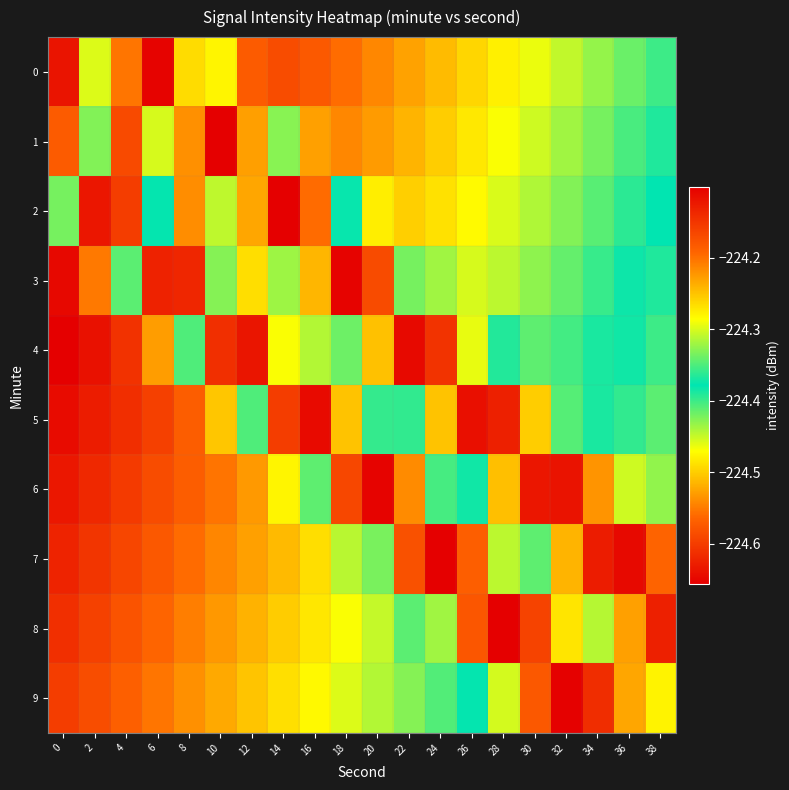

Reading right to left, list all the values displayed in this chart.

0: 38=-224.4	36=-224.4	34=-224.4	32=-224.4	30=-224.5	28=-224.5	26=-224.5	24=-224.5	22=-224.5	20=-224.5	18=-224.6	16=-224.6	14=-224.6	12=-224.6	10=-224.5	8=-224.3	6=-224.1	4=-224.2	2=-224.5	0=-224.6
1: 38=-224.4	36=-224.4	34=-224.4	32=-224.4	30=-224.5	28=-224.5	26=-224.5	24=-224.5	22=-224.5	20=-224.5	18=-224.5	16=-224.5	14=-224.4	12=-224.2	10=-224.1	8=-224.2	6=-224.5	4=-224.6	2=-224.4	0=-224.2
2: 38=-224.4	36=-224.4	34=-224.4	32=-224.4	30=-224.4	28=-224.5	26=-224.5	24=-224.5	22=-224.5	20=-224.5	18=-224.4	16=-224.2	14=-224.1	12=-224.2	10=-224.4	8=-224.5	6=-224.4	4=-224.2	2=-224.1	0=-224.3
3: 38=-224.4	36=-224.4	34=-224.4	32=-224.4	30=-224.4	28=-224.4	26=-224.5	24=-224.4	22=-224.3	20=-224.2	18=-224.1	16=-224.2	14=-224.4	12=-224.5	10=-224.3	8=-224.1	6=-224.1	4=-224.3	2=-224.6	0=-224.6
4: 38=-224.4	36=-224.4	34=-224.4	32=-224.4	30=-224.4	28=-224.4	26=-224.3	24=-224.1	22=-224.1	20=-224.2	18=-224.4	16=-224.4	14=-224.3	12=-224.1	10=-224.1	8=-224.3	6=-224.5	4=-224.6	2=-224.6	0=-224.7
5: 38=-224.3	36=-224.4	34=-224.4	32=-224.3	30=-224.3	28=-224.1	26=-224.1	24=-224.3	22=-224.4	20=-224.4	18=-224.2	16=-224.1	14=-224.2	12=-224.3	10=-224.5	8=-224.6	6=-224.6	4=-224.6	2=-224.6	0=-224.6
6: 38=-224.3	36=-224.3	34=-224.2	32=-224.1	30=-224.1	28=-224.2	26=-224.4	24=-224.4	22=-224.2	20=-224.1	18=-224.2	16=-224.3	14=-224.5	12=-224.5	10=-224.6	8=-224.6	6=-224.6	4=-224.6	2=-224.6	0=-224.6
7: 38=-224.2	36=-224.1	34=-224.1	32=-224.2	30=-224.3	28=-224.3	26=-224.2	24=-224.1	22=-224.2	20=-224.3	18=-224.4	16=-224.5	14=-224.5	12=-224.5	10=-224.5	8=-224.6	6=-224.6	4=-224.6	2=-224.6	0=-224.6
8: 38=-224.1	36=-224.2	34=-224.3	32=-224.3	30=-224.2	28=-224.1	26=-224.2	24=-224.3	22=-224.4	20=-224.4	18=-224.5	16=-224.5	14=-224.5	12=-224.5	10=-224.5	8=-224.5	6=-224.6	4=-224.6	2=-224.6	0=-224.6
9: 38=-224.3	36=-224.2	34=-224.1	32=-224.1	30=-224.2	28=-224.3	26=-224.4	24=-224.4	22=-224.4	20=-224.4	18=-224.5	16=-224.5	14=-224.5	12=-224.5	10=-224.5	8=-224.5	6=-224.6	4=-224.6	2=-224.6	0=-224.6